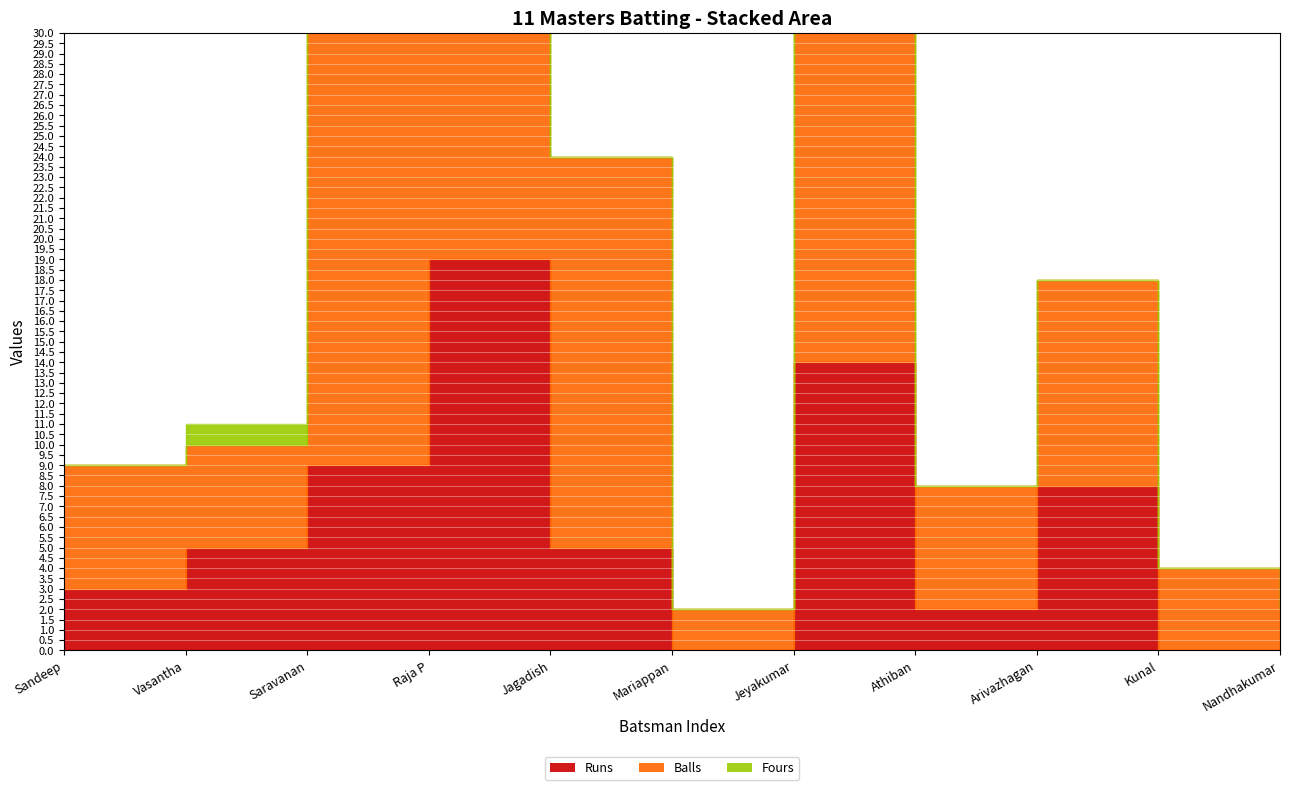

List the labels in order of Balls value, largest first.

Saravanan, Jagadish, Jeyakumar, Raja P, Arivazhagan, Sandeep, Athiban, Vasantha, Kunal, Mariappan, Nandhakumar